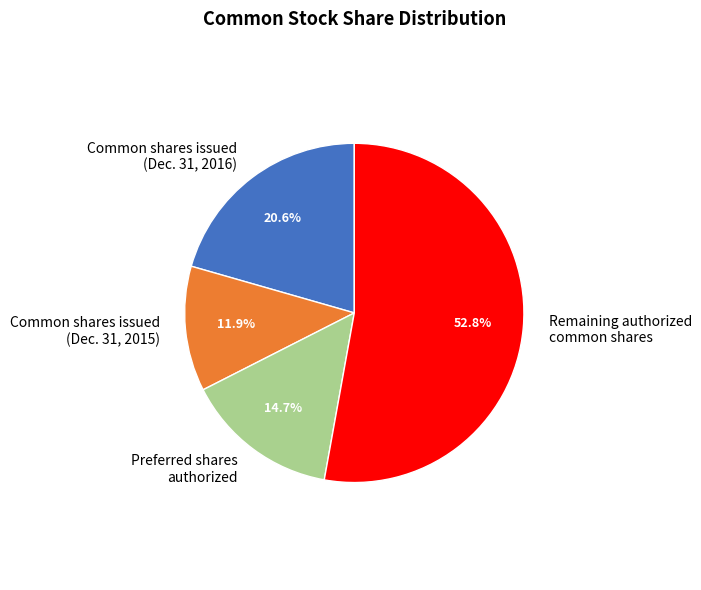

Count the number of slices in the pie.

4